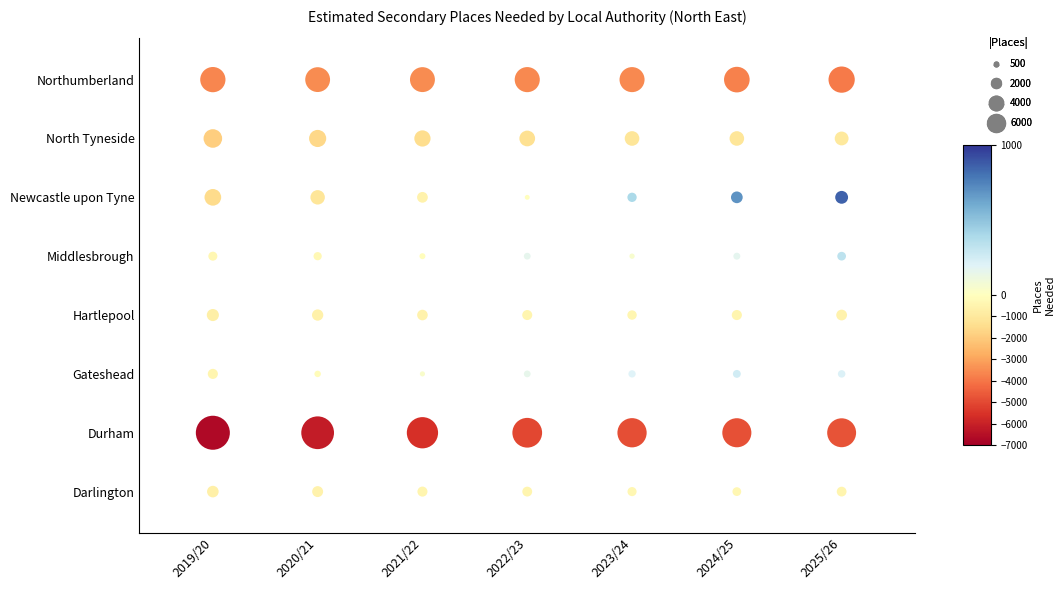

What is the total value across all series at 2024/25?

-9440.7